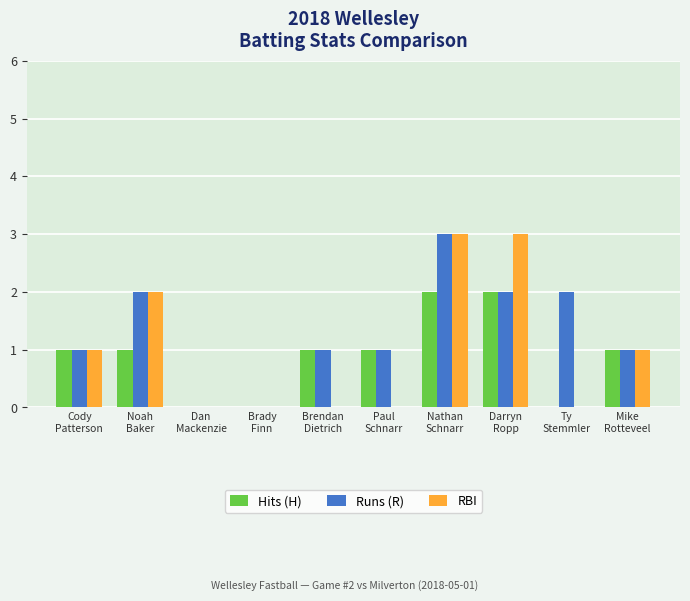

How many series are shown in this chart?

3